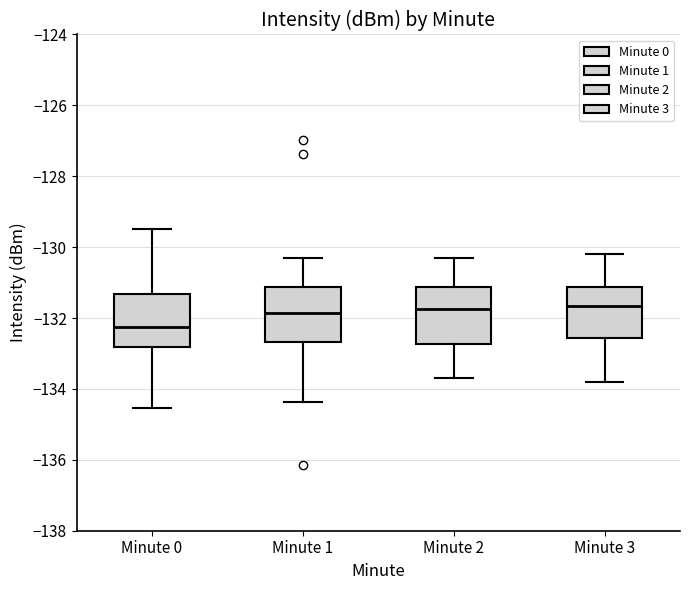

Reading left to right, read every box against the y-axis: the position of its median line, the range the box covers, and the ends of its whiskers. The values are not printed on the chart, so give them approximately, as read against the axis.

Minute 0: median -132.2, box -132.8 to -131.4, whiskers -134.6 to -129.4
Minute 1: median -131.8, box -132.6 to -131.2, whiskers -134.4 to -130.2
Minute 2: median -131.8, box -132.8 to -131.2, whiskers -133.6 to -130.2
Minute 3: median -131.6, box -132.6 to -131.2, whiskers -133.8 to -130.2